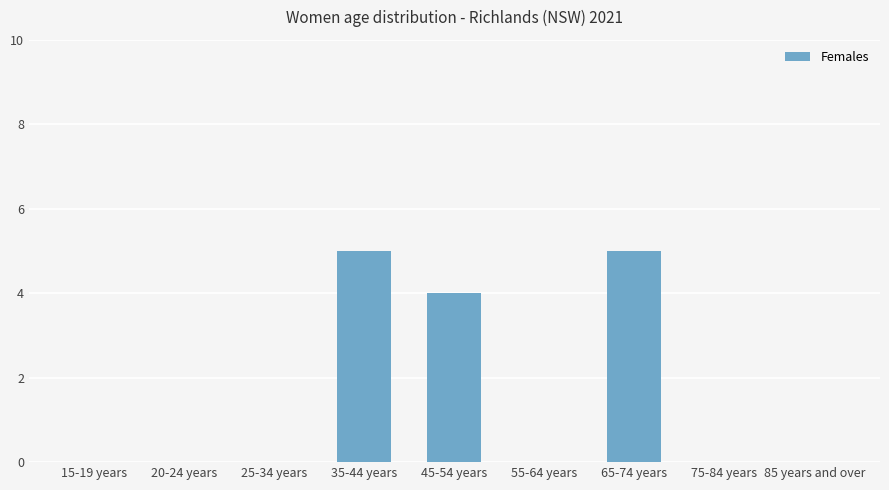

How many series are shown in this chart?

1